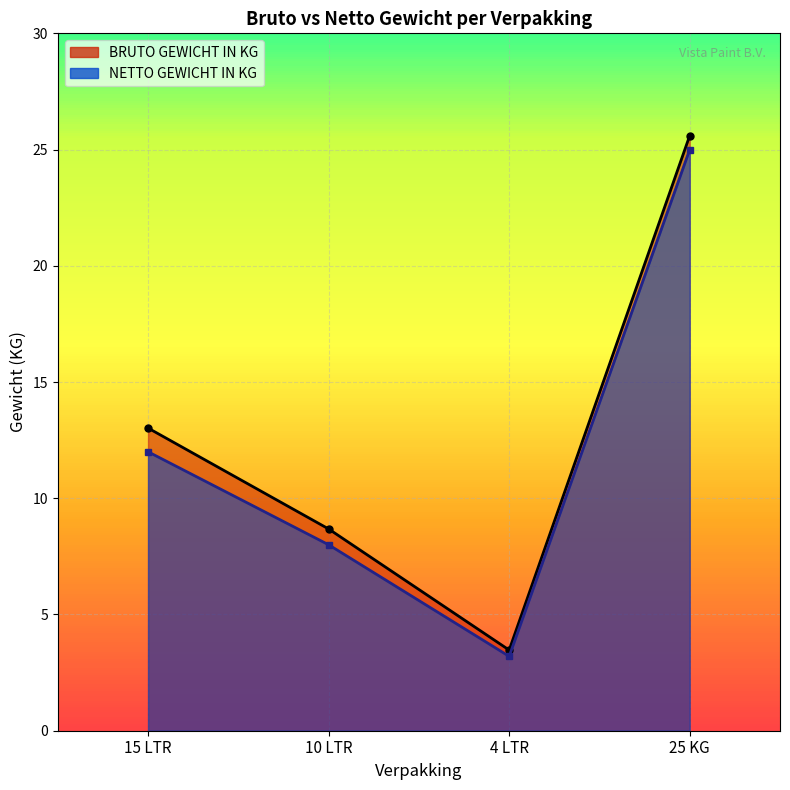

Reading left to right, list all the values displayed in this chart.

BRUTO GEWICHT IN KG: 15 LTR=13.0	10 LTR=8.7	4 LTR=3.5	25 KG=25.6
NETTO GEWICHT IN KG: 15 LTR=12.0	10 LTR=8.0	4 LTR=3.2	25 KG=25.0